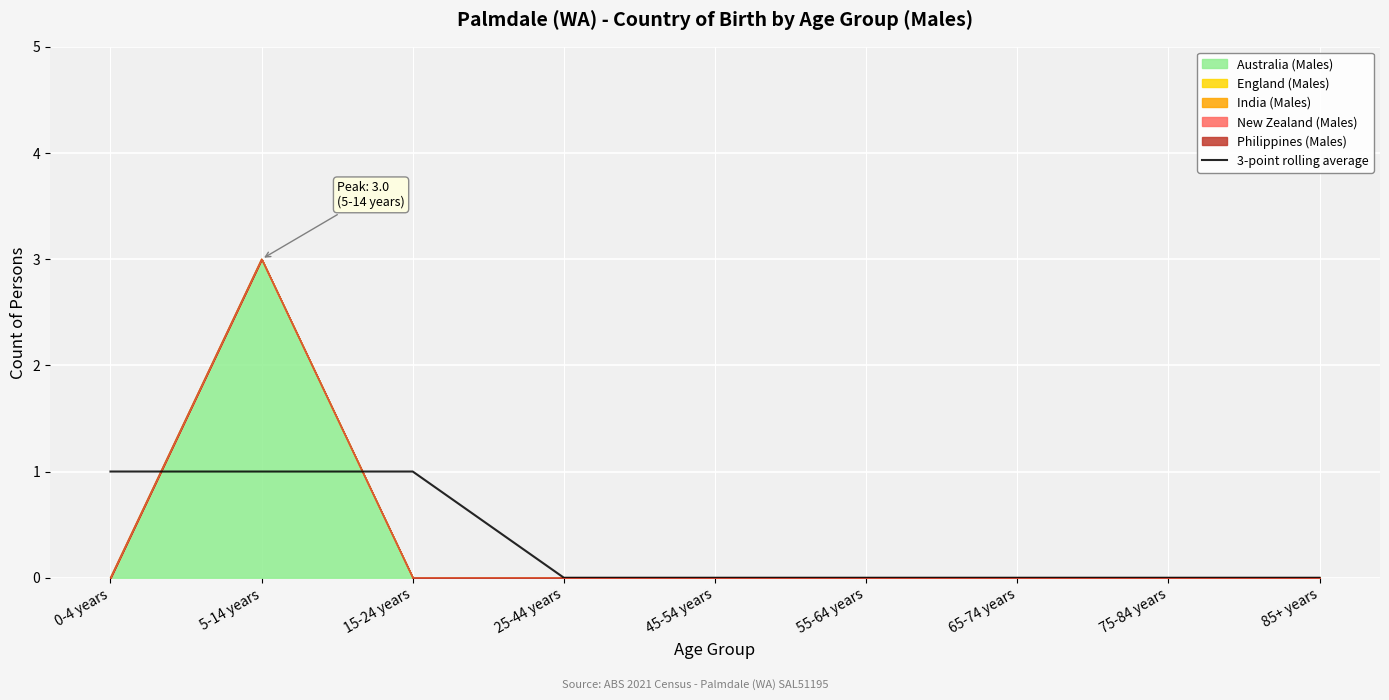

What is the label of the 3rd point from the left?

15-24 years